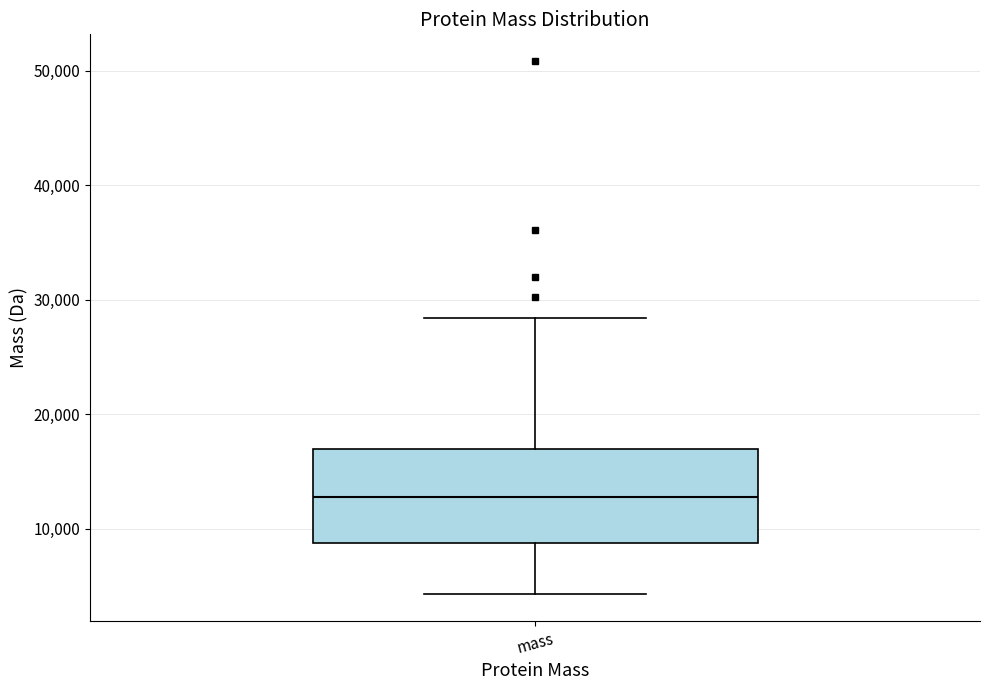

Transcribe this box plot: give where the median line is, the range the box spans, and where the two whiskers end, as read against the y-axis. The values are not printed on the chart, so give them approximately, as read against the axis.

median 13000, box 9000 to 17000, whiskers 4000 to 28000